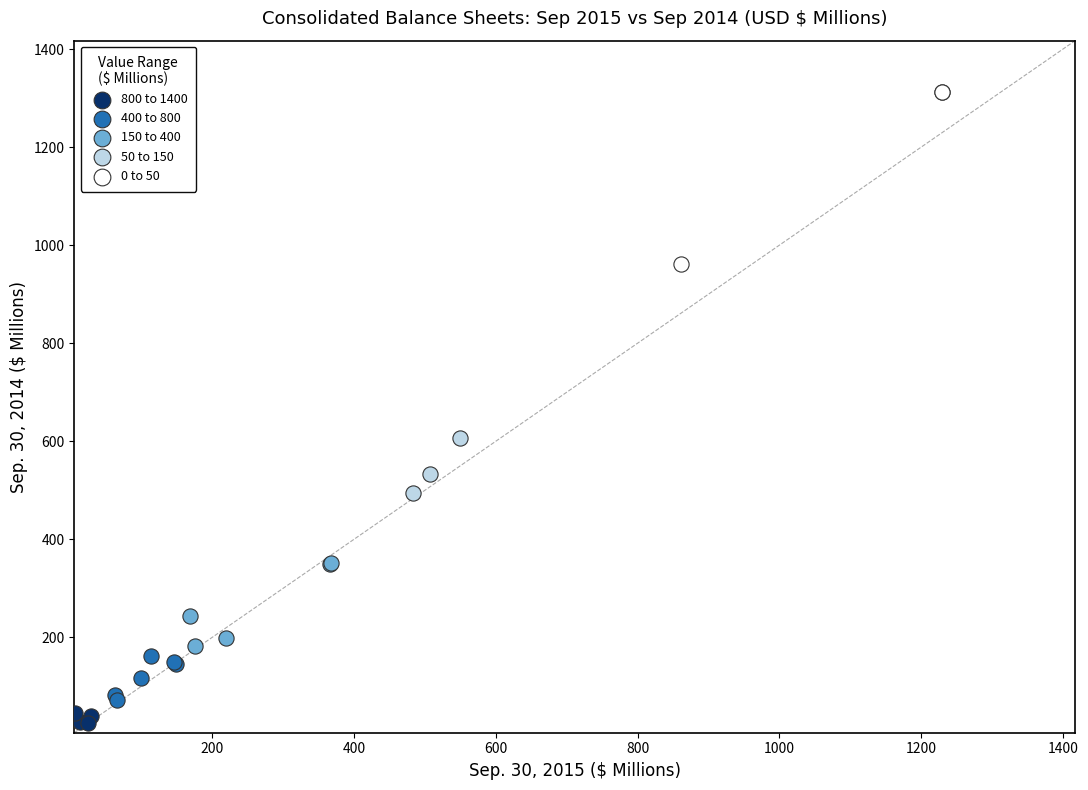

What are all the series names shown in the legend?

800 to 1400, 400 to 800, 150 to 400, 50 to 150, 0 to 50